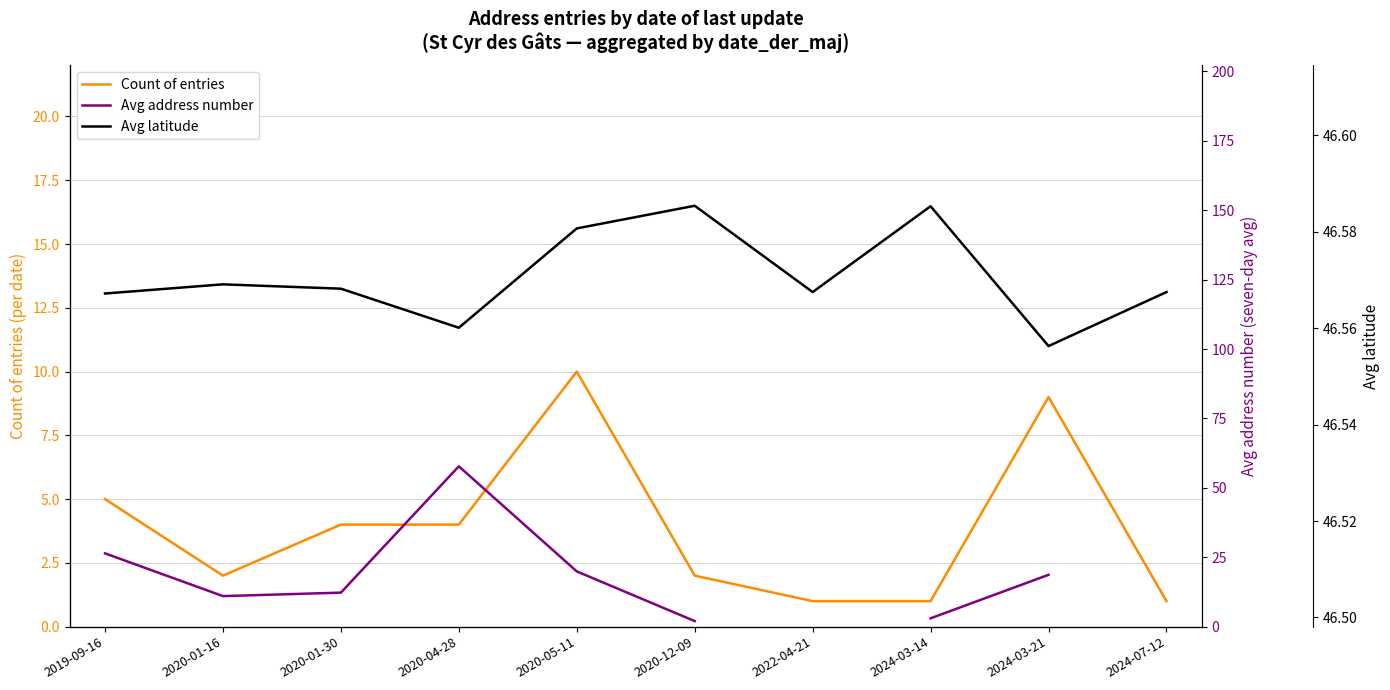

At which category does the chart reach its minimum across all series?

2022-04-21